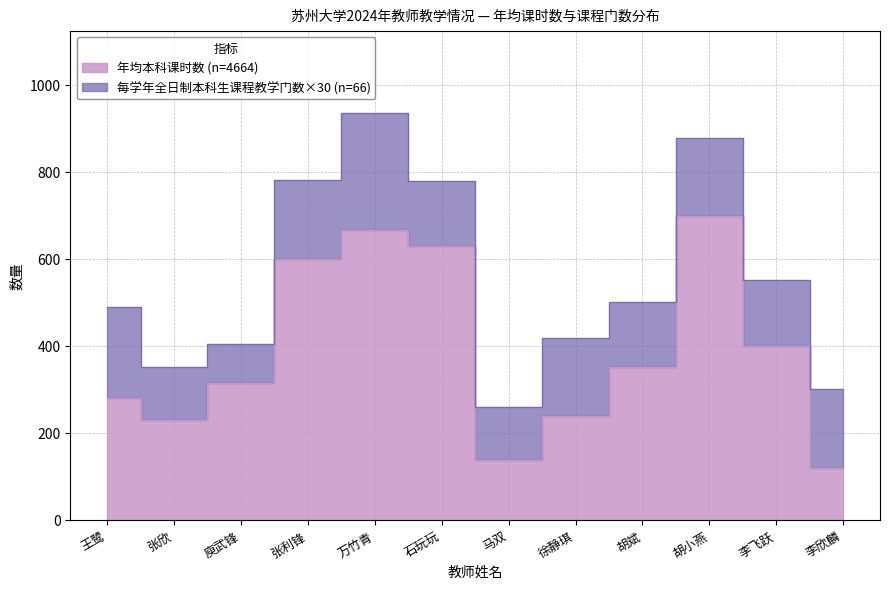

What is the difference between the maximum and minimum values?

578